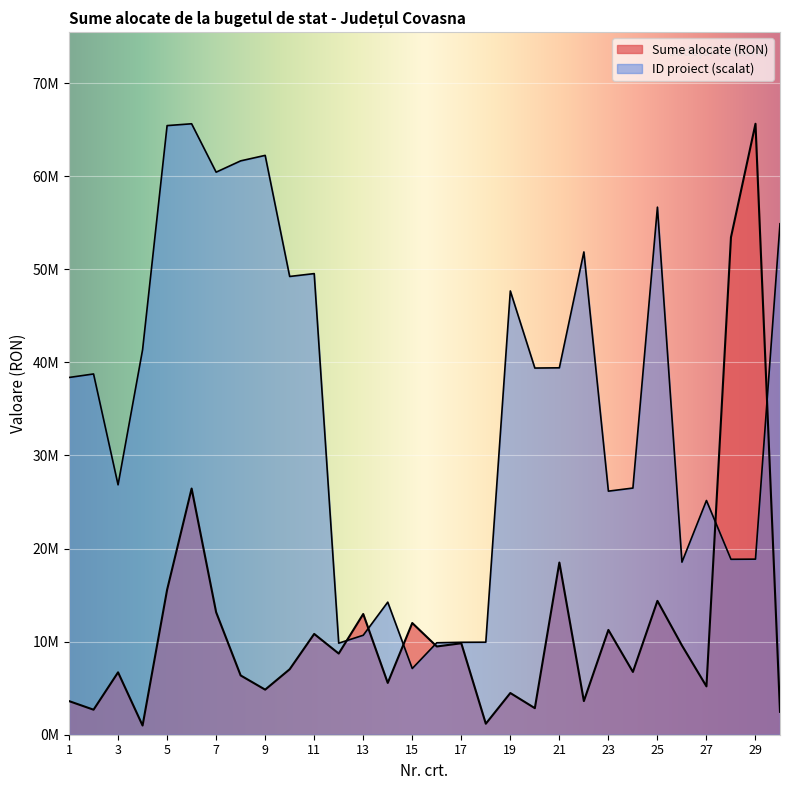

What is the minimum value shown in the chart?

987908.9